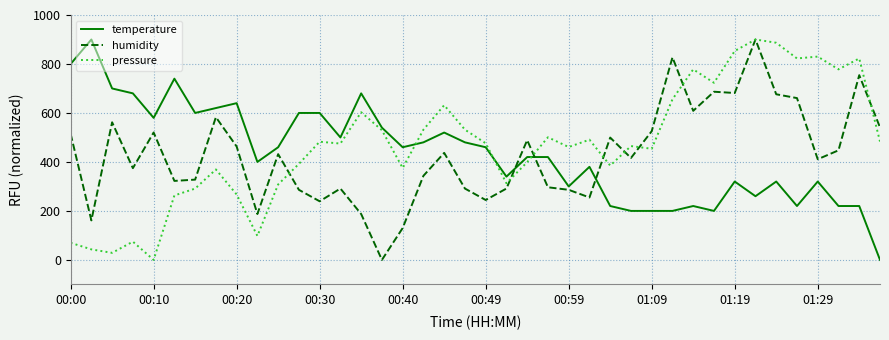

How many distinct data groups are displayed?

3